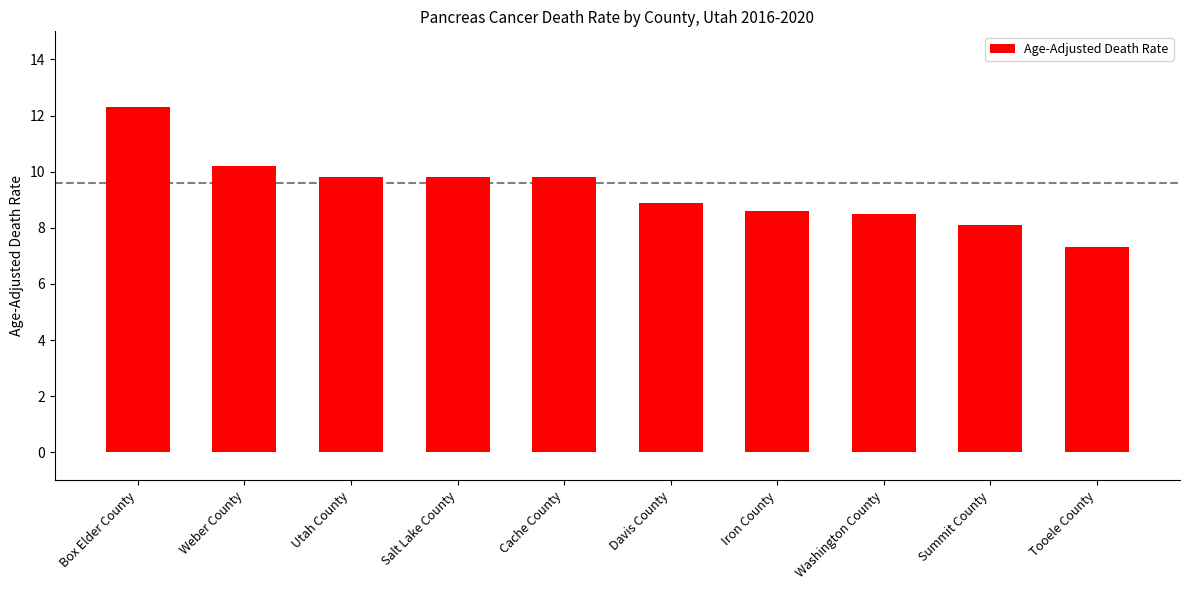

What is the ratio of the value at Summit County to the value at Tooele County?

1.1